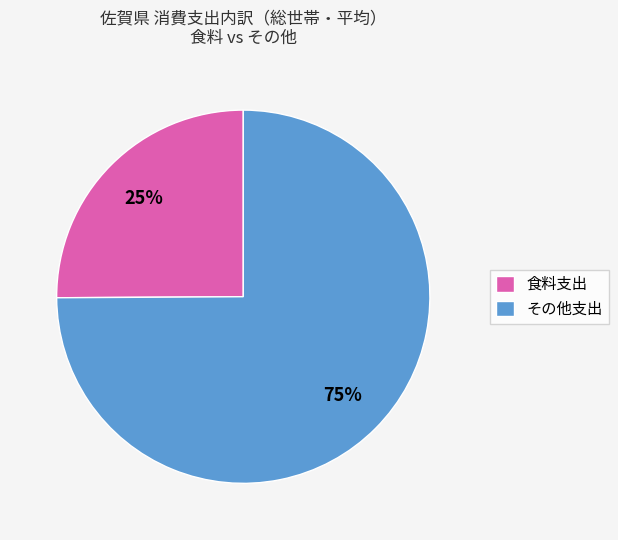

To the nearest percent, what is the average slice percentage?

50%